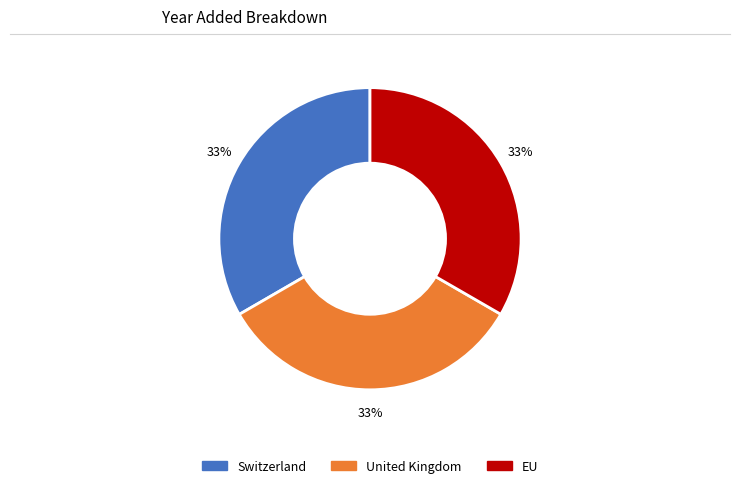

To the nearest percent, what percentage of the pie is United Kingdom?

33%